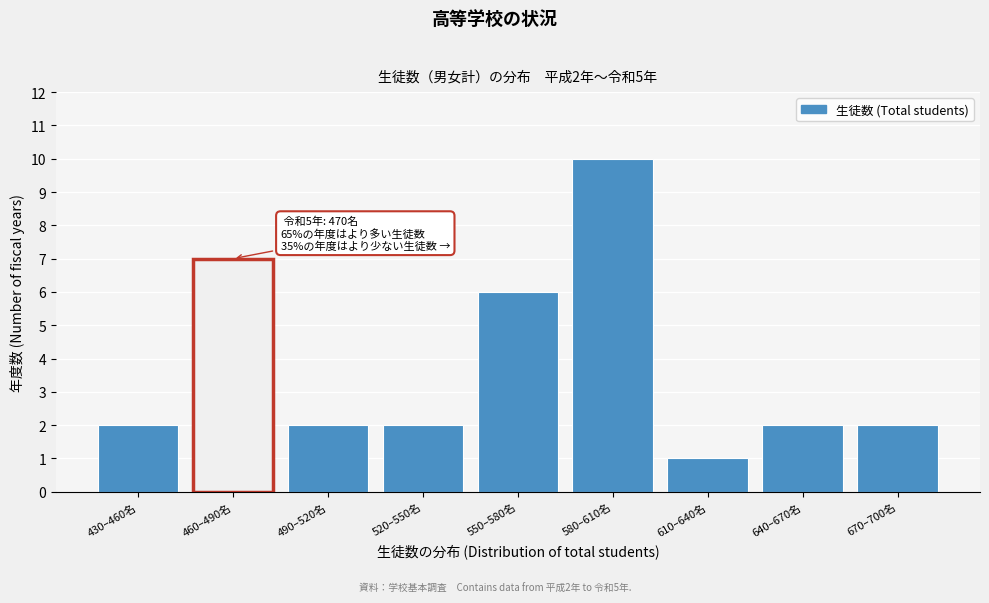

Reading left to right, list all the values displayed in this chart.

430–460名=2	460–490名=7	490–520名=2	520–550名=2	550–580名=6	580–610名=10	610–640名=1	640–670名=2	670–700名=2